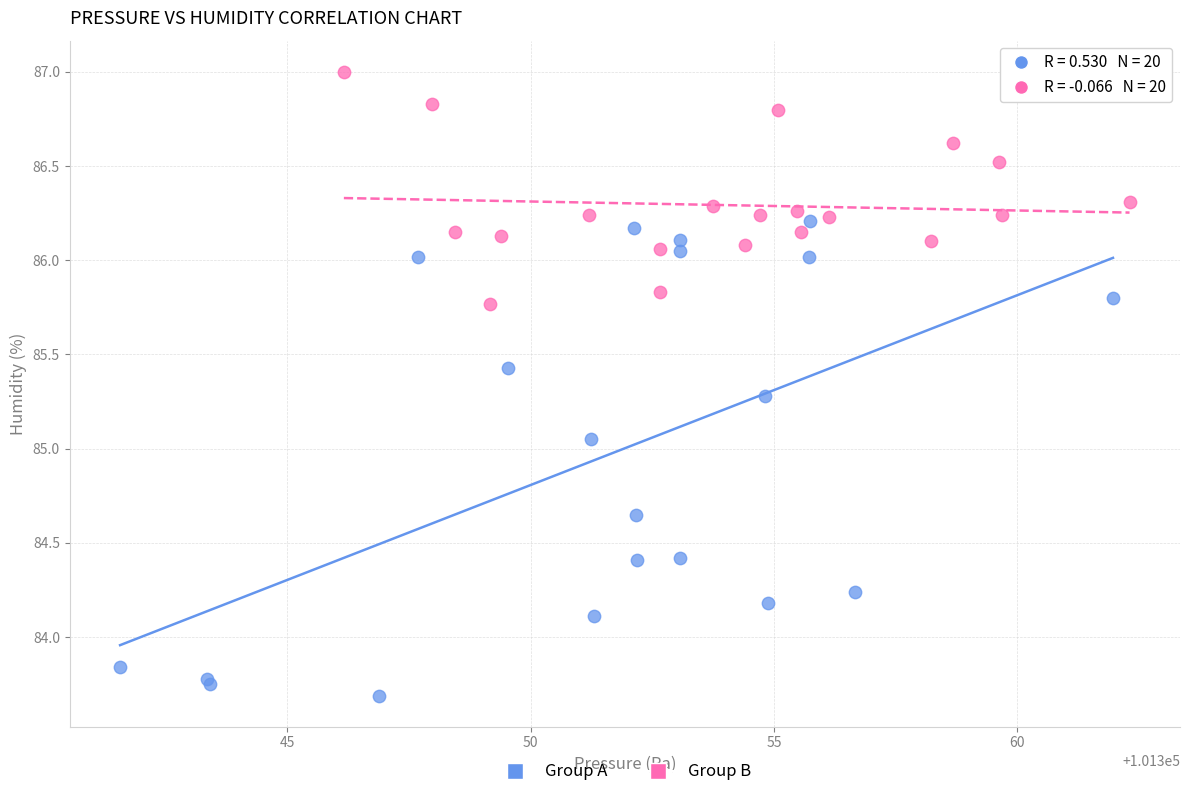

Which series contains the lowest Y value?

Group A